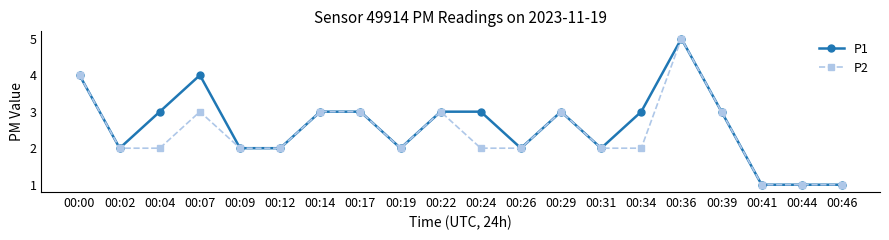

What is the difference between the P1 values at 00:36 and 00:00?

1